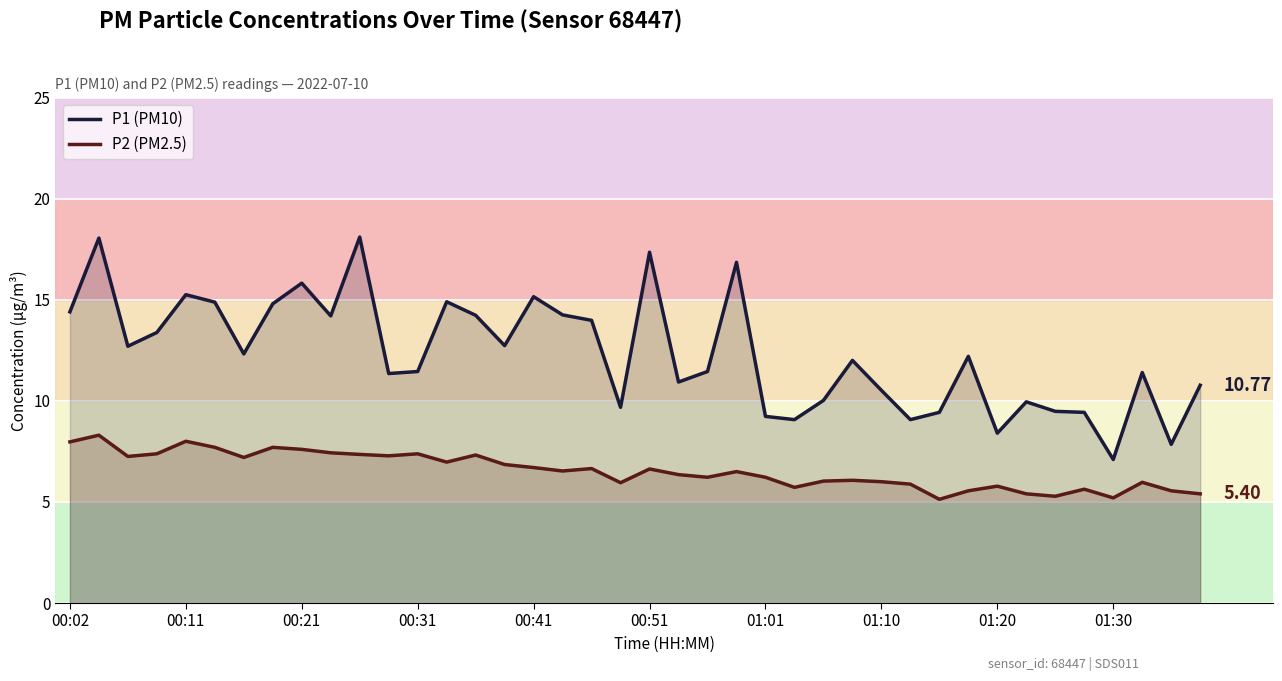

Which series has the largest total across all categories?

P1 (PM10)